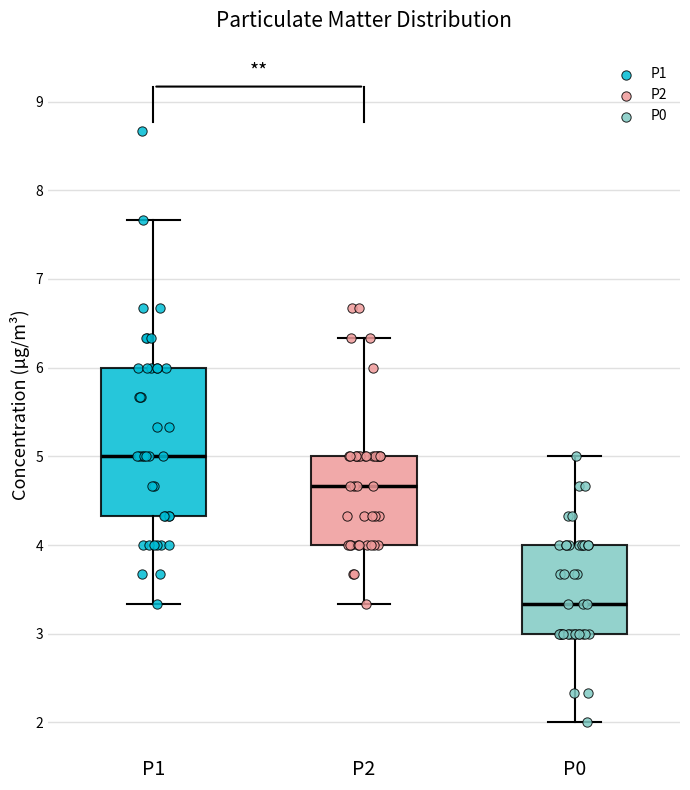

Reading left to right, transcribe this box plot: for each box, give where its median line is, the range the box spans, and where its two whiskers end, as read against the y-axis. The values are not printed on the chart, so give them approximately, as read against the axis.

P1: median 5.0, box 4.3 to 6.0, whiskers 3.3 to 7.7
P2: median 4.7, box 4.0 to 5.0, whiskers 3.3 to 6.3
P0: median 3.3, box 3.0 to 4.0, whiskers 2.0 to 5.0